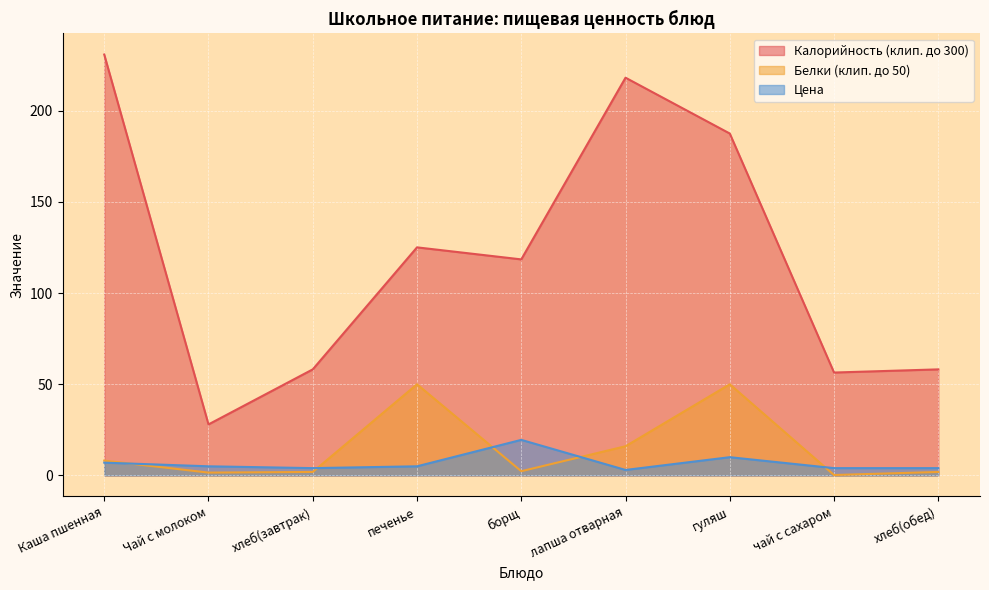

Rank the series by their maximum value, from highest to lowest.

Калорийность (клип. до 300), Белки (клип. до 50), Цена